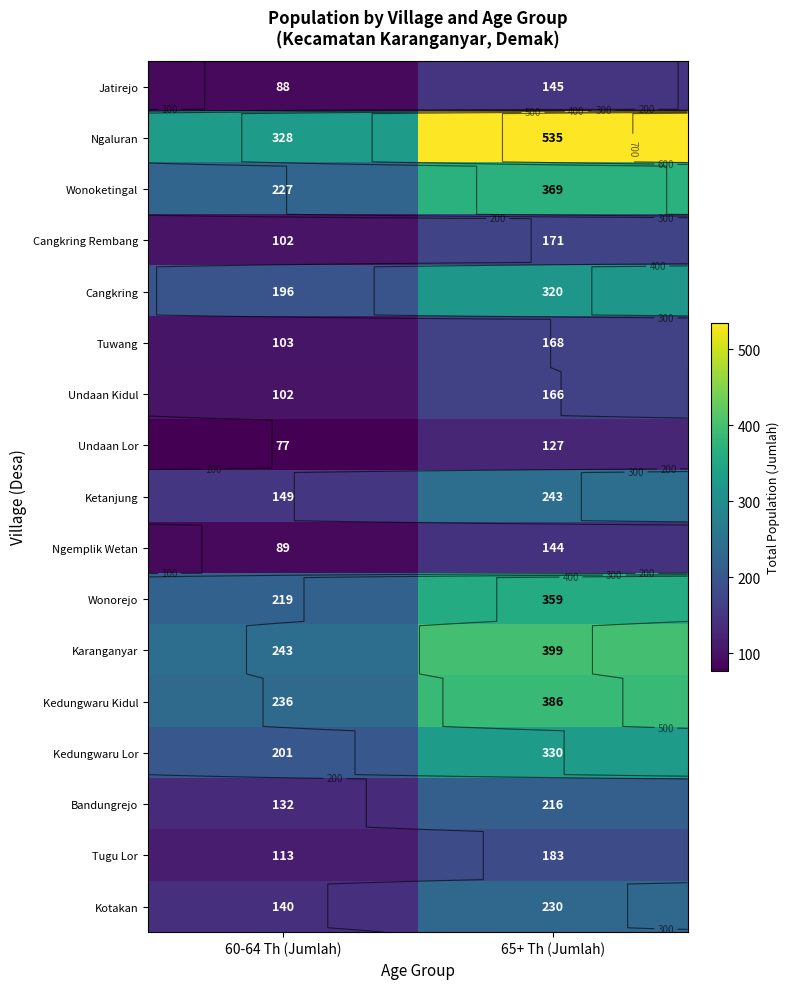

Rank the categories by Cangkring value from highest to lowest.

65+ Th (Jumlah), 60-64 Th (Jumlah)